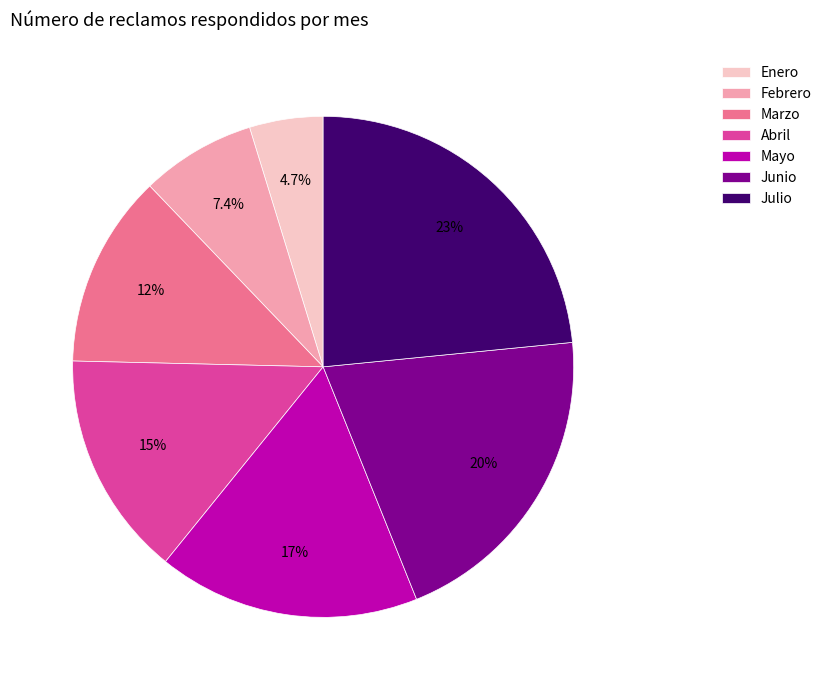

What is the largest slice in the pie chart?

Julio